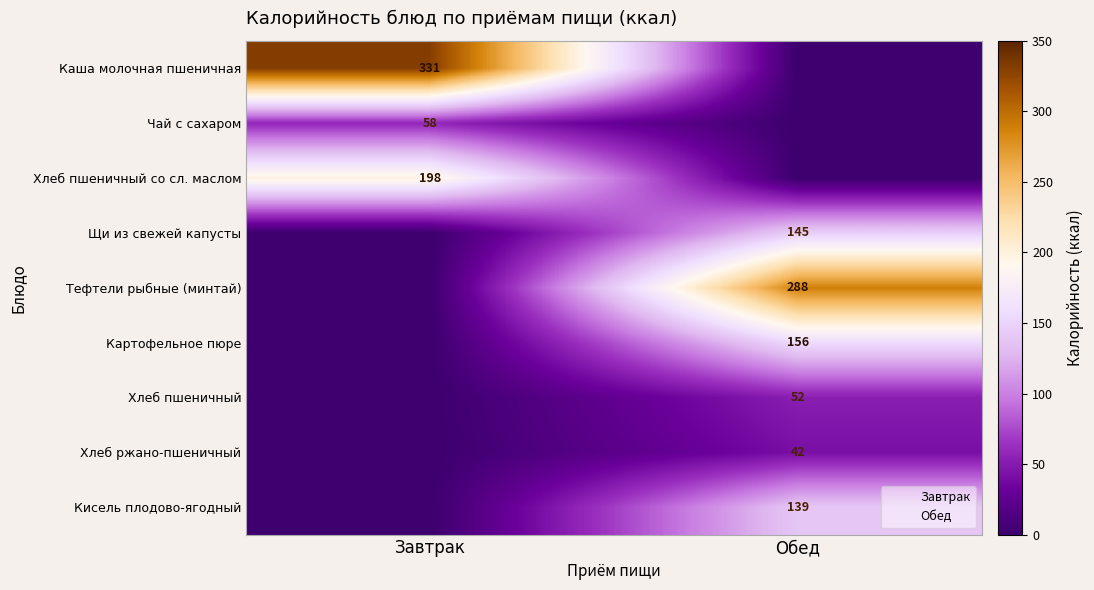

The Хлеб пшеничный со сл. маслом series shows 198 at Завтрак. True or false?

True